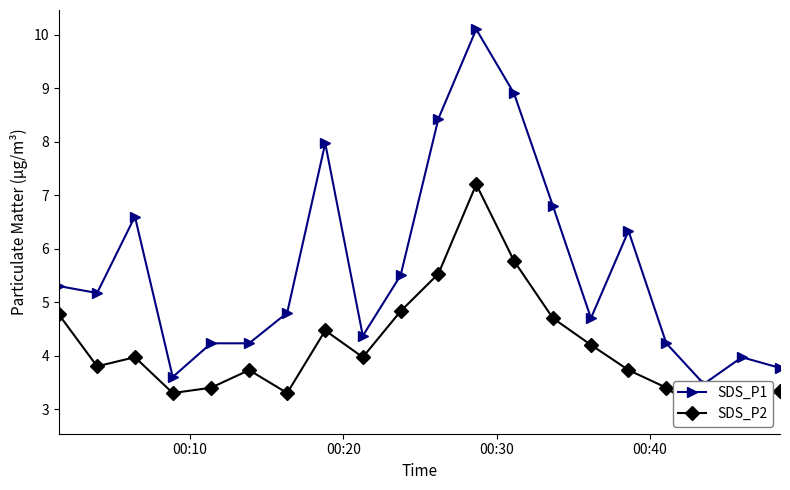

How many data points in SDS_P2 are above 3?

19